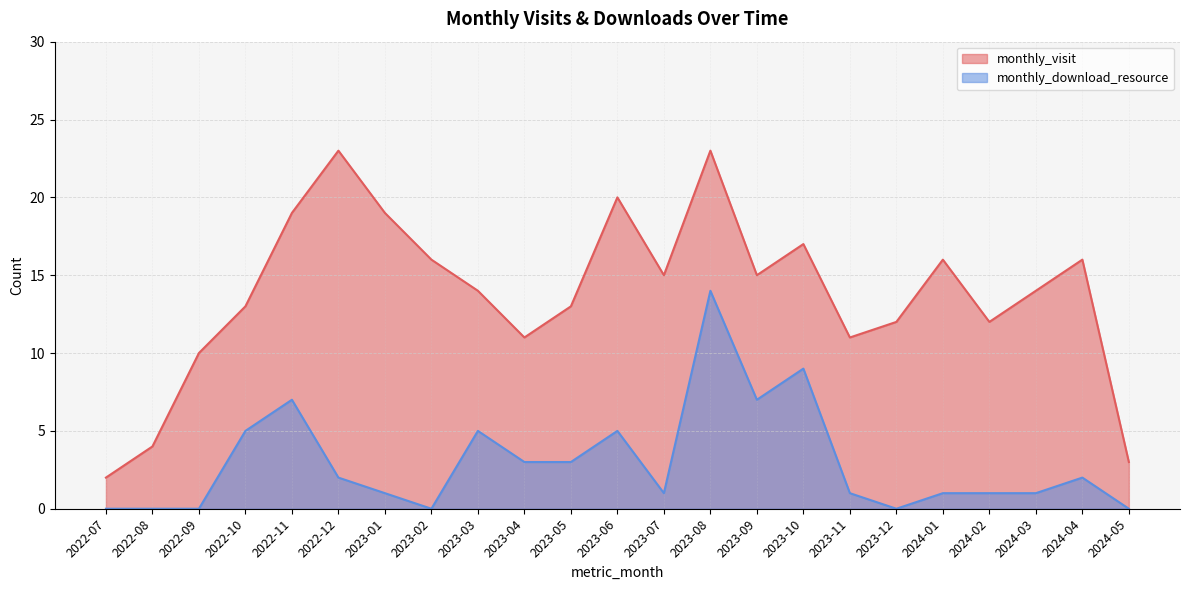

Rank the series by their maximum value, from lowest to highest.

monthly_download_resource, monthly_visit